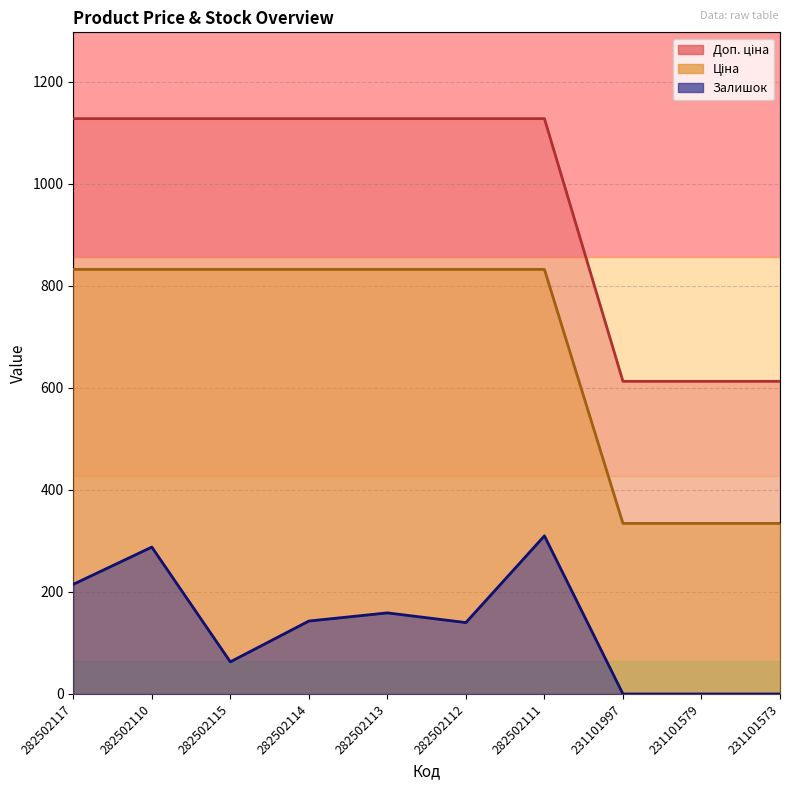

Reading left to right, extract all data points from this chart.

Ціна: 1128.0	1128.0	1128.0	1128.0	1128.0	1128.0	1128.0	613.0	613.0	613.0
Доп. ціна: 832.4	832.4	832.4	832.4	832.4	832.4	832.4	334.4	334.4	334.4
Залишок: 215.0	288.0	63.0	143.0	159.0	140.0	310.0	0.0	0.0	0.0